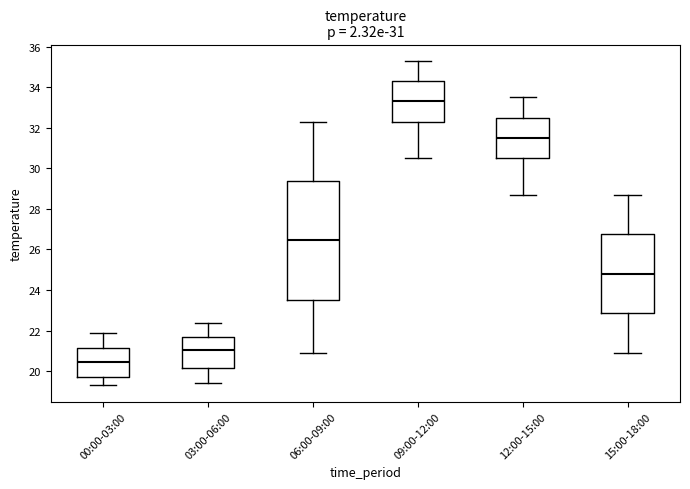

Reading left to right, read every box against the y-axis: the position of its median line, the range the box covers, and the ends of its whiskers. The values are not printed on the chart, so give them approximately, as read against the axis.

00:00-03:00: median 20.4, box 19.8 to 21.2, whiskers 19.4 to 22.0
03:00-06:00: median 21.0, box 20.2 to 21.8, whiskers 19.4 to 22.4
06:00-09:00: median 26.4, box 23.6 to 29.4, whiskers 21.0 to 32.4
09:00-12:00: median 33.4, box 32.4 to 34.4, whiskers 30.6 to 35.4
12:00-15:00: median 31.6, box 30.6 to 32.6, whiskers 28.8 to 33.6
15:00-18:00: median 24.8, box 22.8 to 26.8, whiskers 21.0 to 28.8